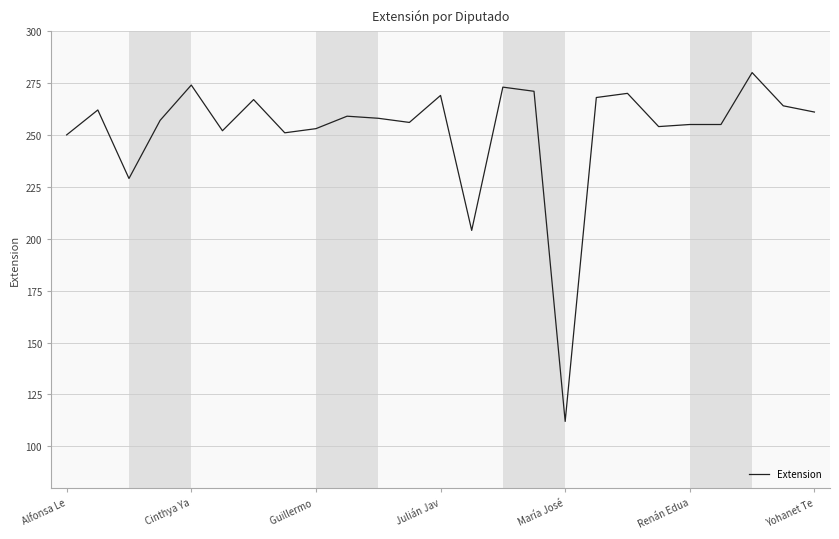

What is the difference between the maximum and minimum values?

168